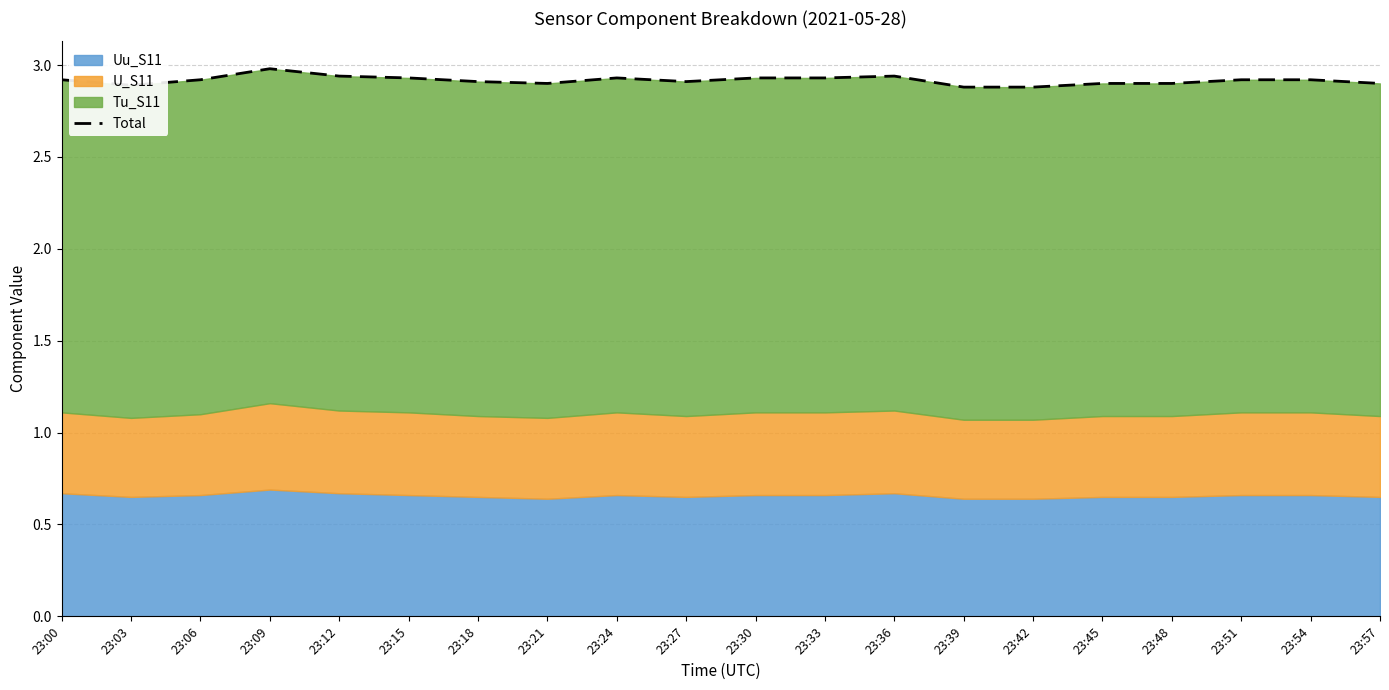

What is the average value?

2.9